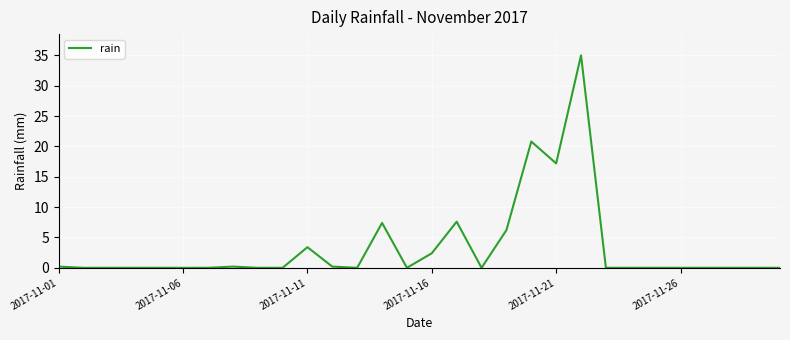

What is the difference between the maximum and minimum values?

35.0